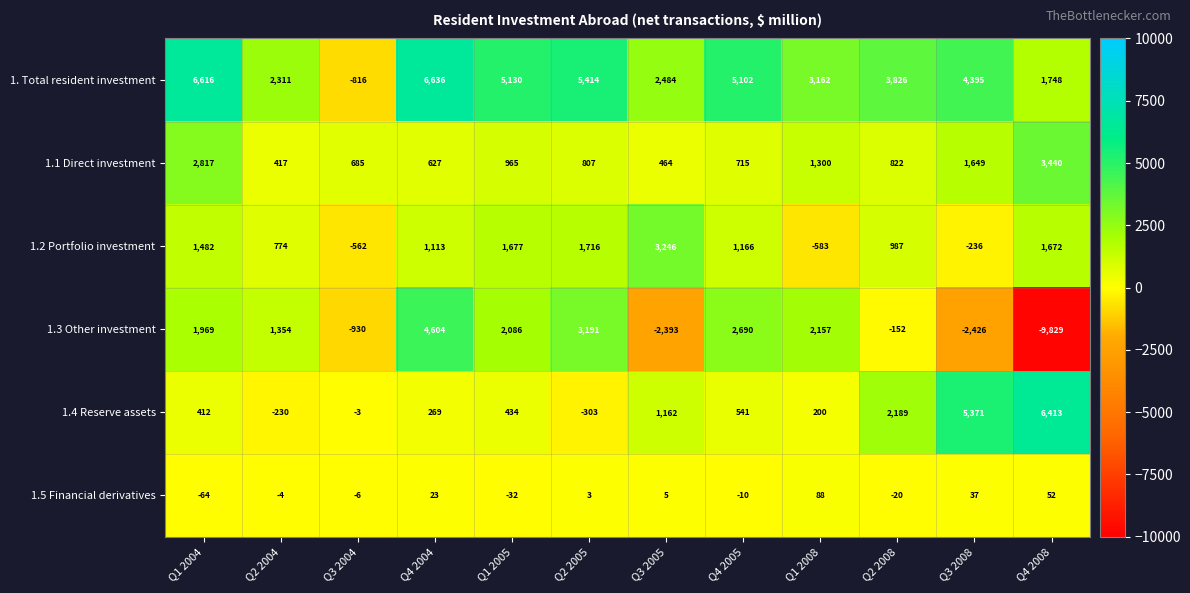

The value of 1.2 Portfolio investment at Q3 2004 is -975. True or false?

False